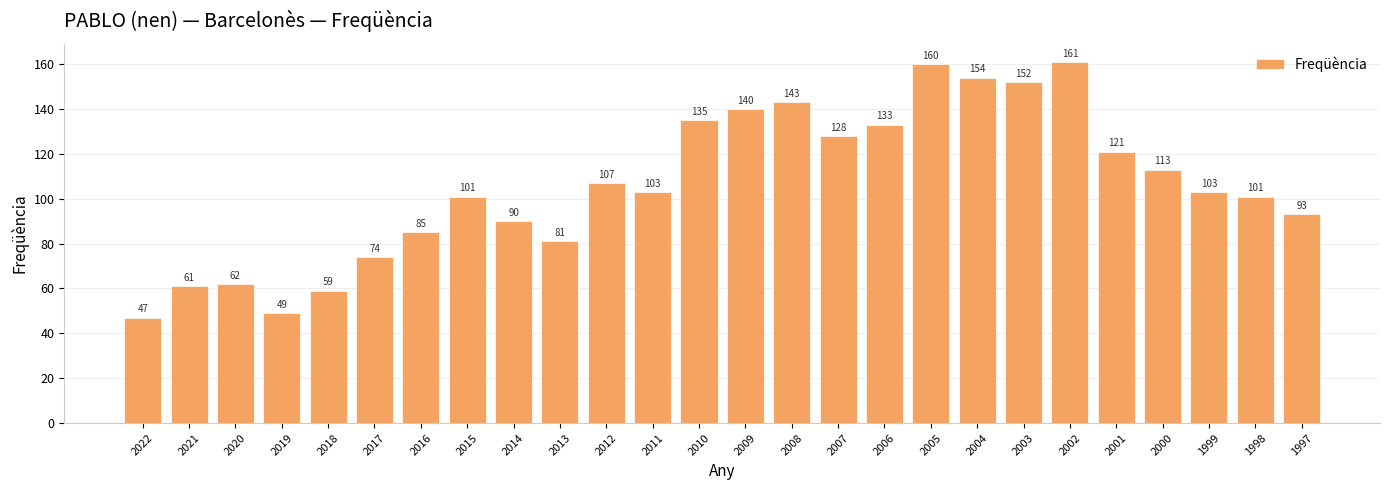

What value does the data have at 1997, to the nearest 5?

95